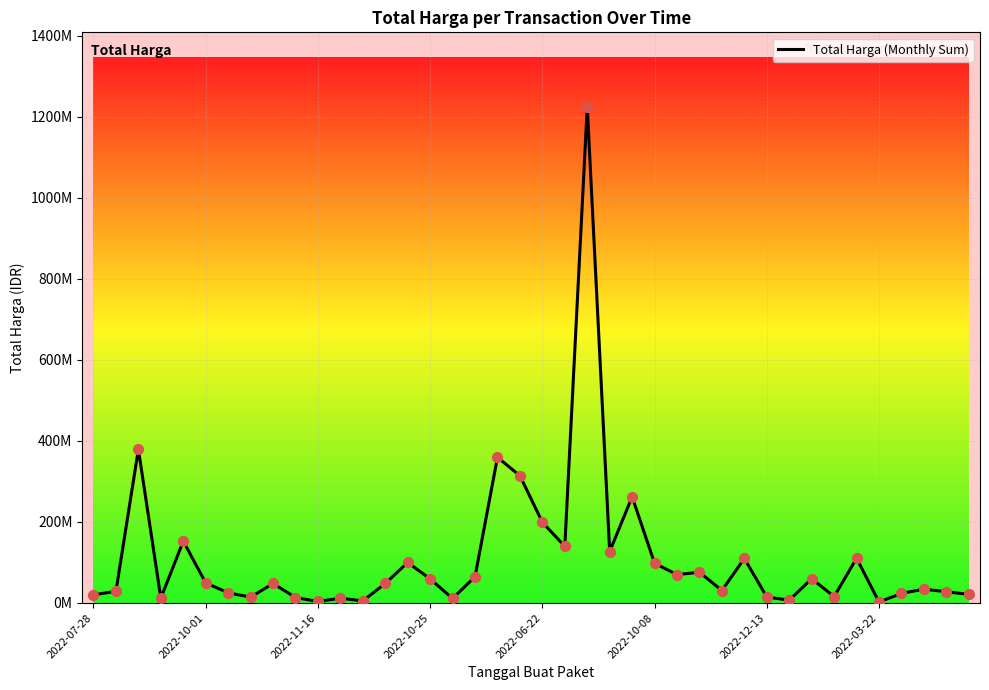

Is this an area chart (filled region under the line)?

No